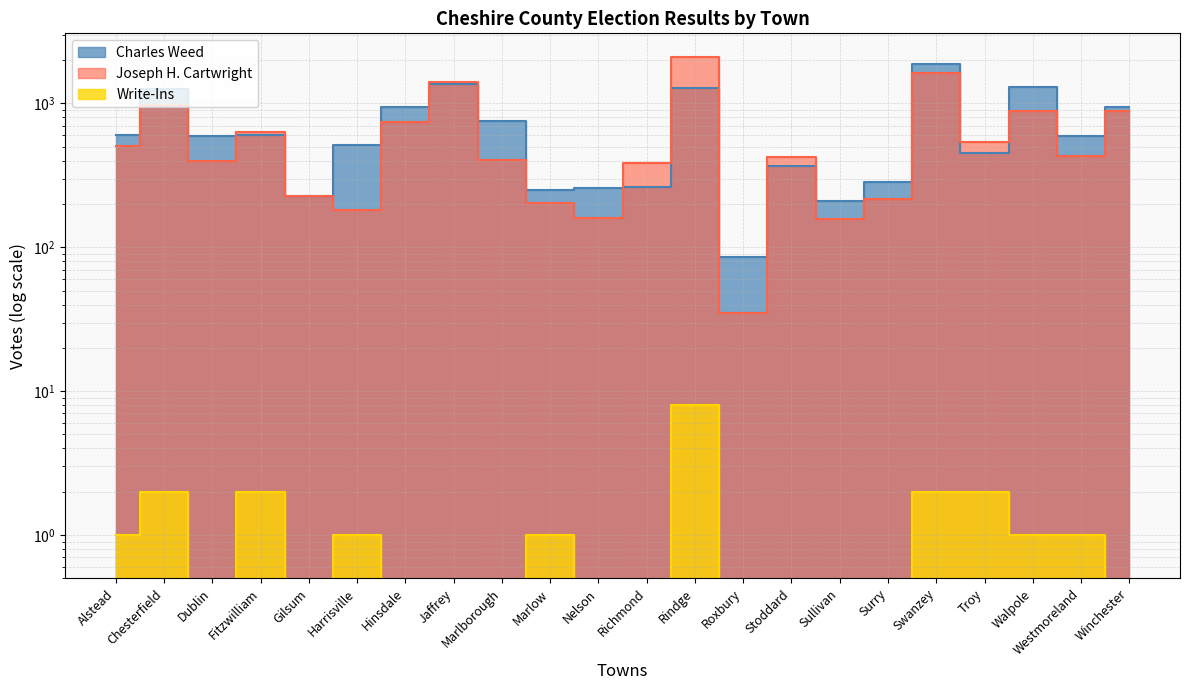

Which series changed the most between Fitzwilliam and Walpole?

Charles Weed